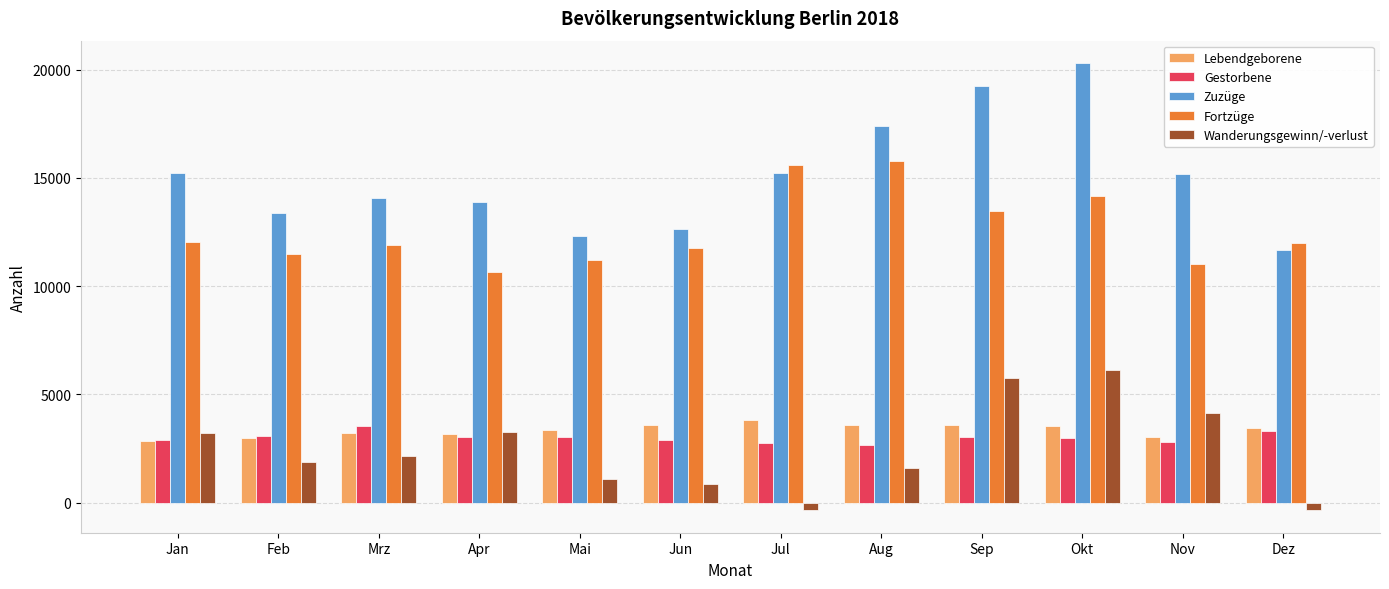

Is it true that Fortzüge equals 12030 at Jan?

True